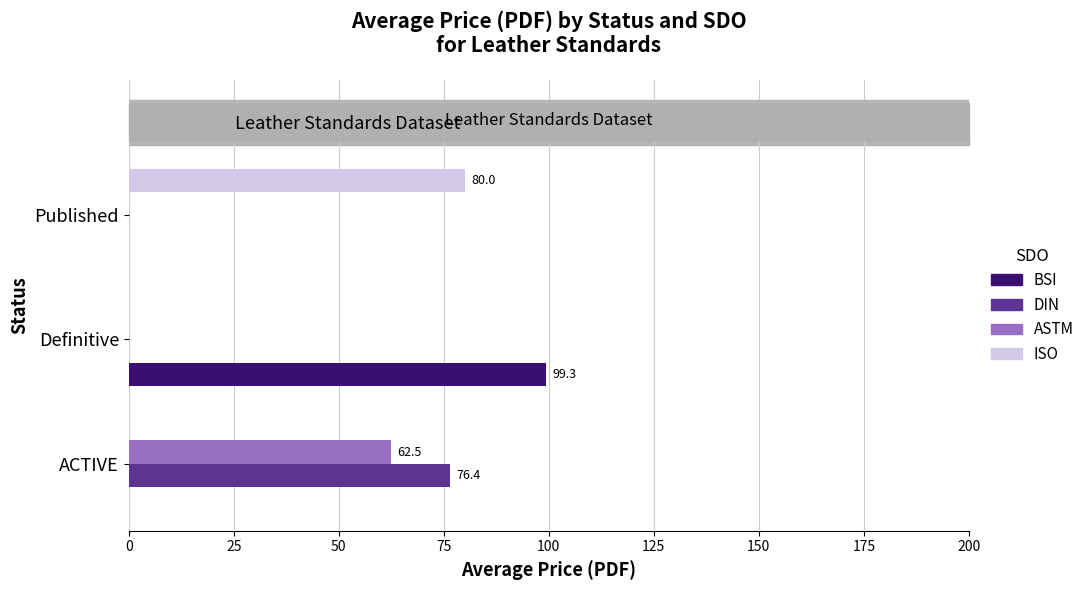

How many distinct data groups are displayed?

4